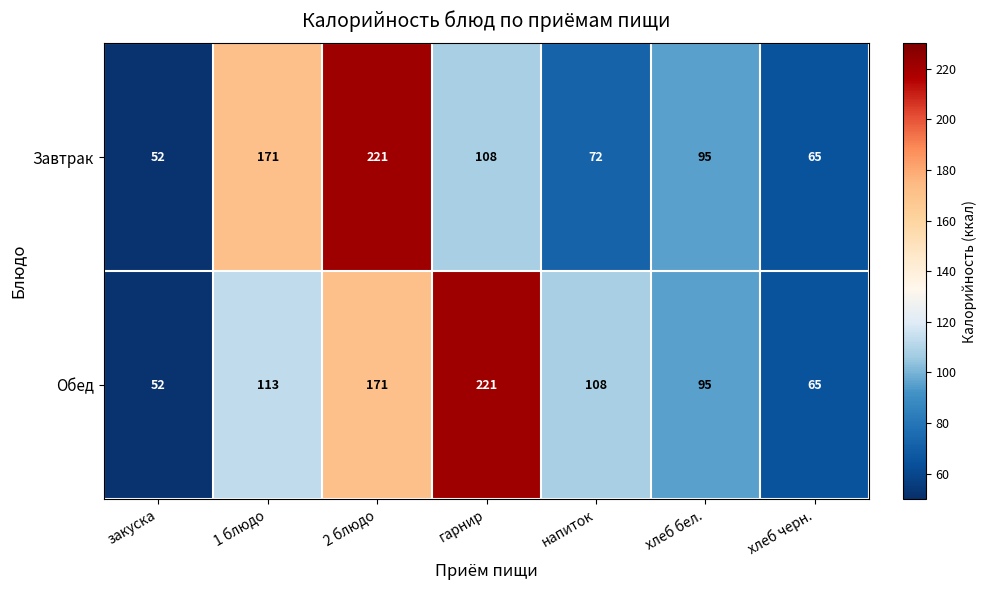

What is the difference between the Завтрак values at 2 блюдо and хлеб черн.?

156